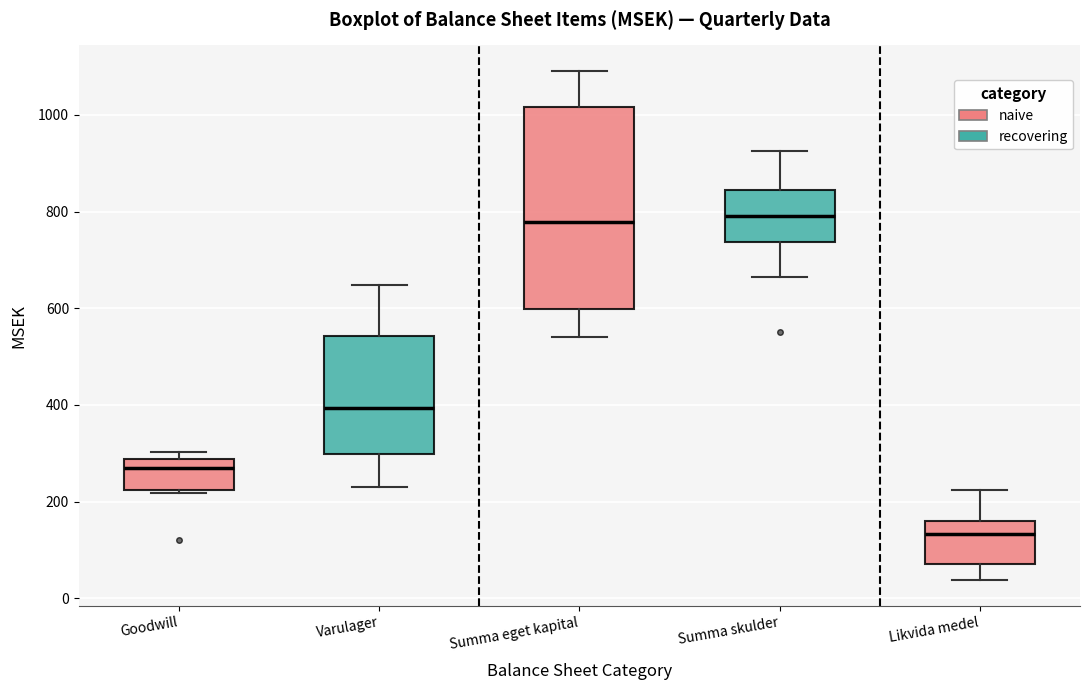

Reading left to right, transcribe this box plot: for each box, give where its median line is, the range the box spans, and where its two whiskers end, as read against the y-axis. The values are not printed on the chart, so give them approximately, as read against the axis.

Goodwill: median 260, box 220 to 280, whiskers 220 (just below the box's lower edge) to 300
Varulager: median 400, box 300 to 540, whiskers 220 to 640
Summa eget kapital: median 780, box 600 to 1020, whiskers 540 to 1100
Summa skulder: median 800, box 740 to 840, whiskers 660 to 920
Likvida medel: median 140, box 80 to 160, whiskers 40 to 220